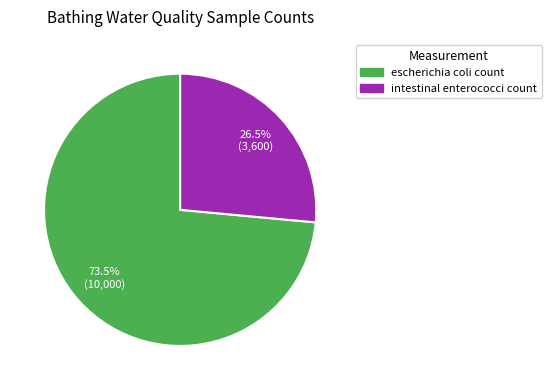

Which slice is the largest?

escherichia coli count